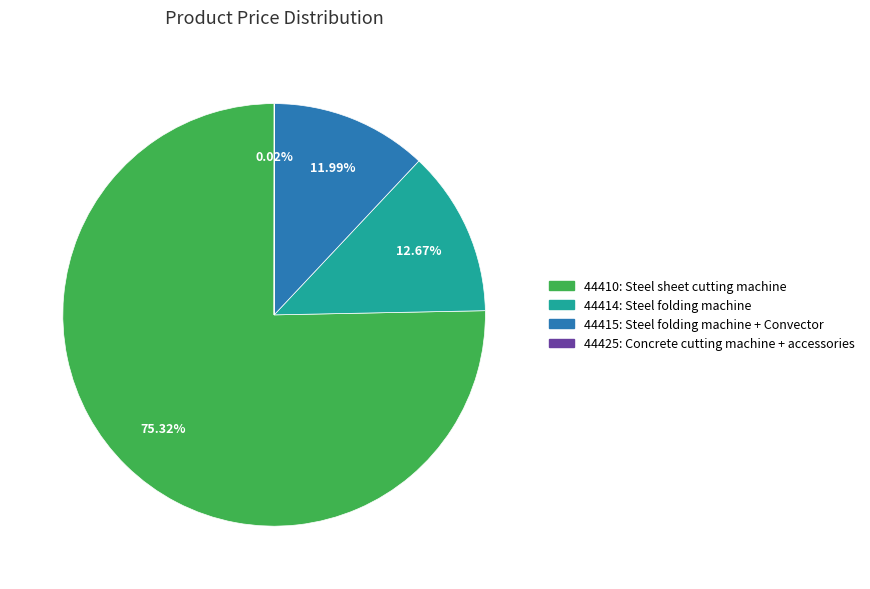

Does any single category account for the majority?

Yes